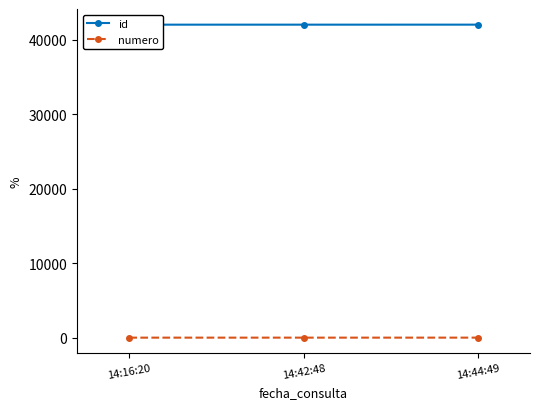

Is the value of numero at 14:16:20 greater than the value of id at 14:44:49?

No